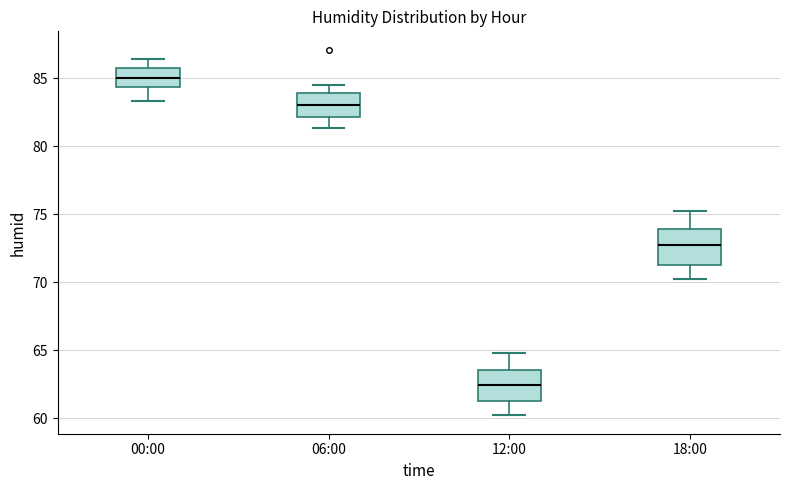

Reading left to right, read every box against the y-axis: the position of its median line, the range the box covers, and the ends of its whiskers. The values are not printed on the chart, so give them approximately, as read against the axis.

00:00: median 85.0, box 84.5 to 86.0, whiskers 83.5 to 86.5
06:00: median 83.0, box 82.0 to 84.0, whiskers 81.5 to 84.5
12:00: median 62.5, box 61.5 to 63.5, whiskers 60.0 to 65.0
18:00: median 73.0, box 71.5 to 74.0, whiskers 70.0 to 75.0